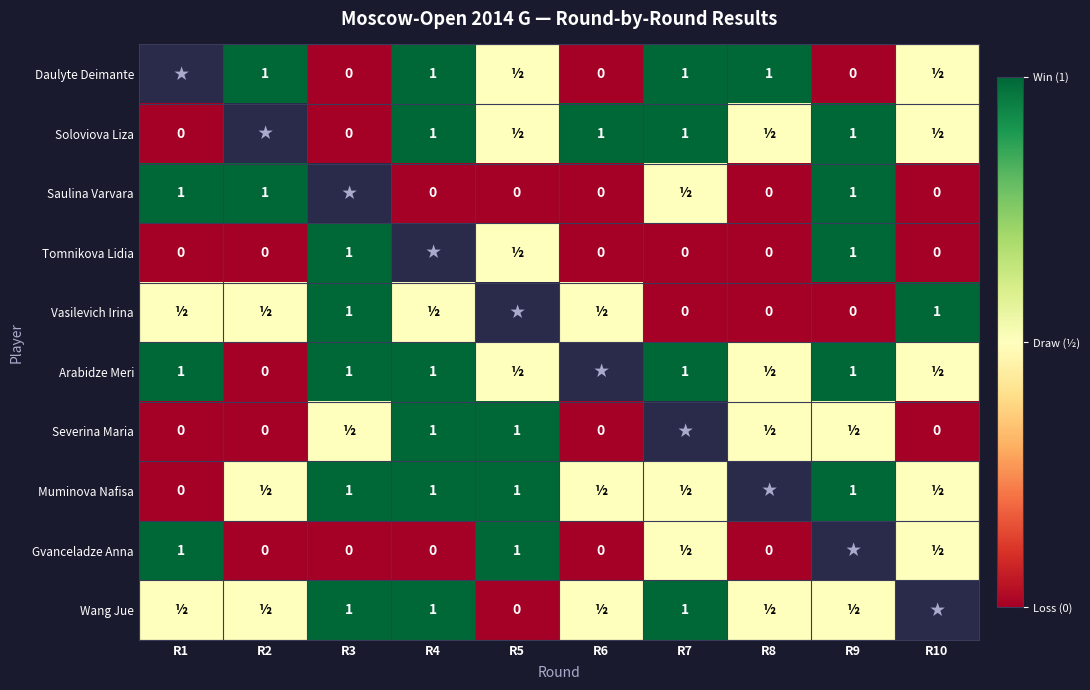

What is the sum of the Arabidze Meri values at R2 and R9?

1.0